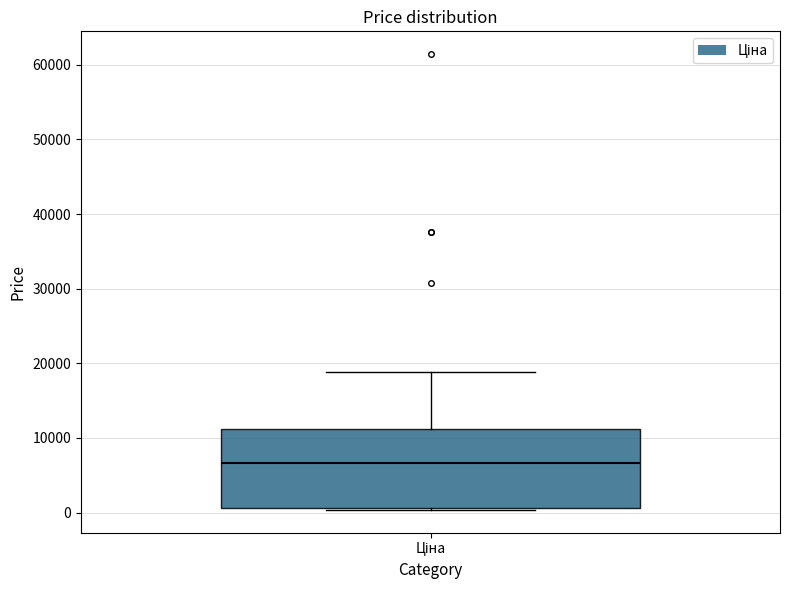

Transcribe this box plot: give where the median line is, the range the box spans, and where the two whiskers end, as read against the y-axis. The values are not printed on the chart, so give them approximately, as read against the axis.

median 7000, box 1000 to 11000, whiskers 0 to 19000